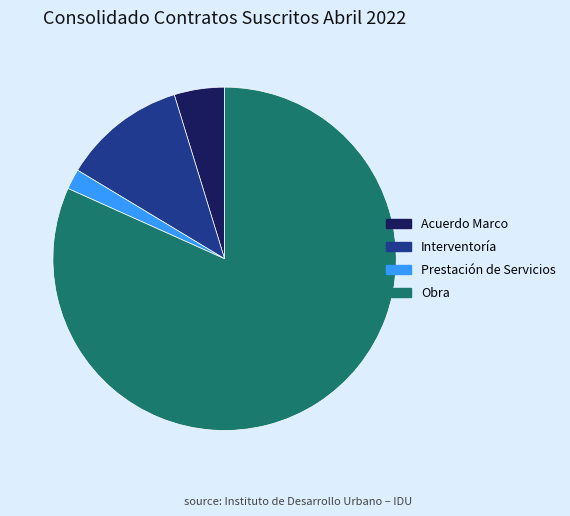

Is it true that Prestación de Servicios is 2% of the pie?

True